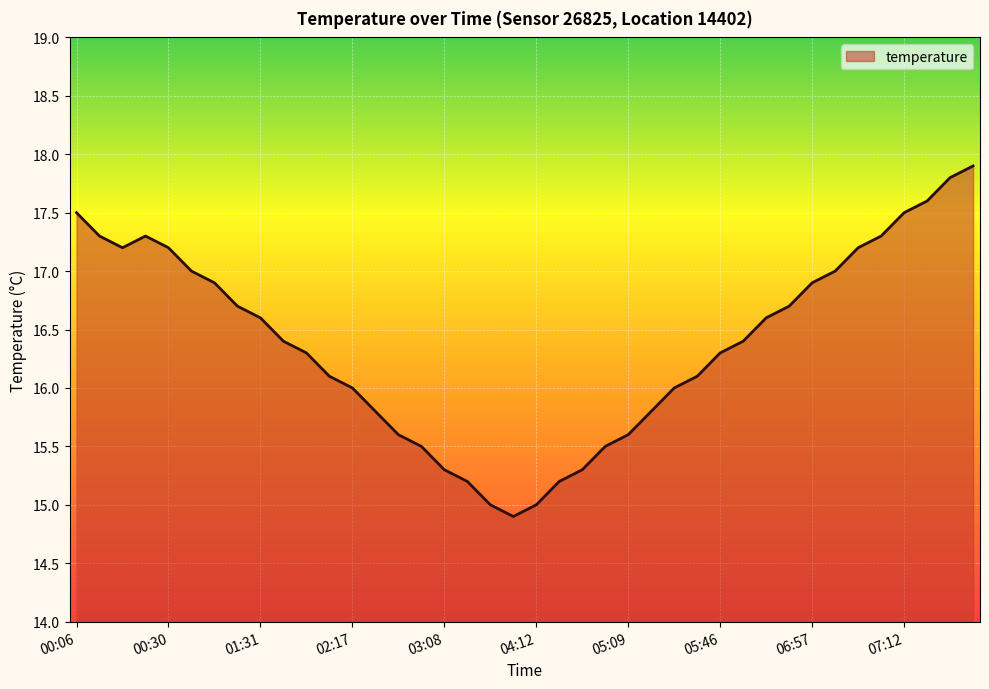

What is the smallest value displayed?

14.9